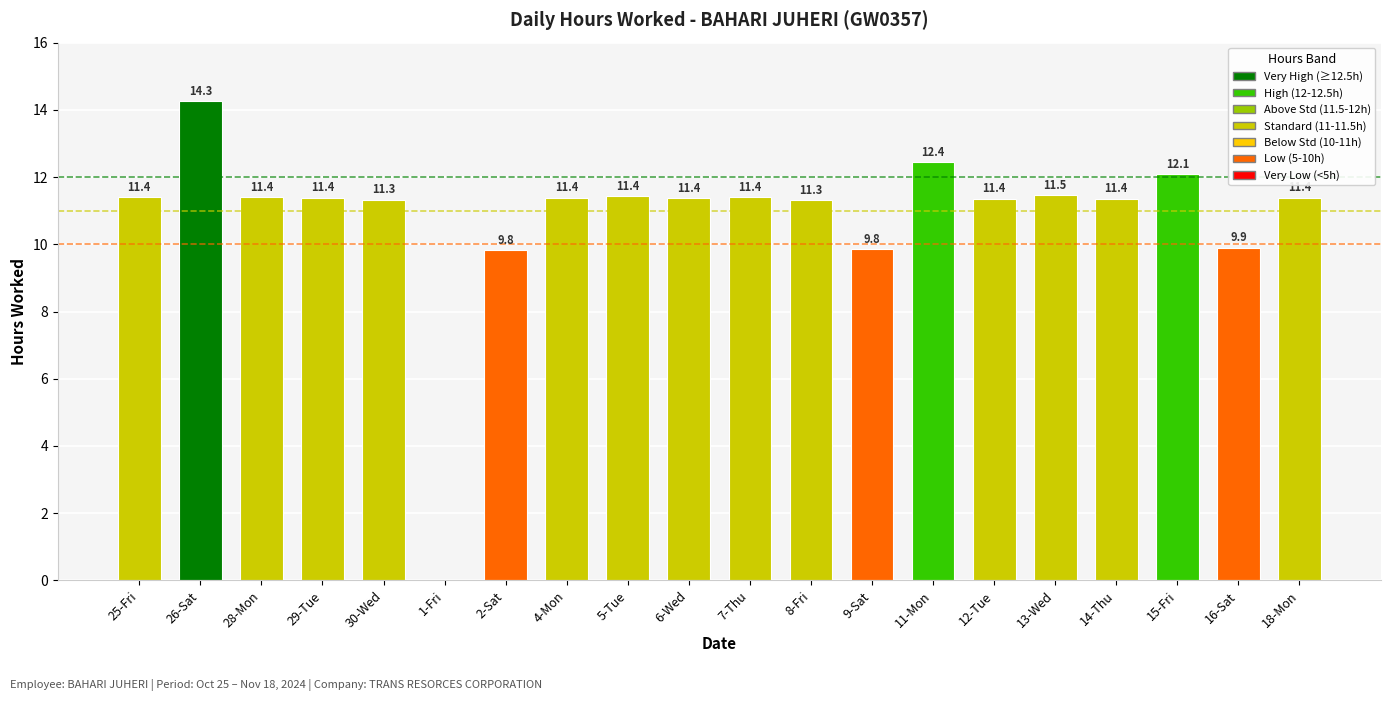

What is the change in value from 11-Mon to 12-Tue?

-1.1